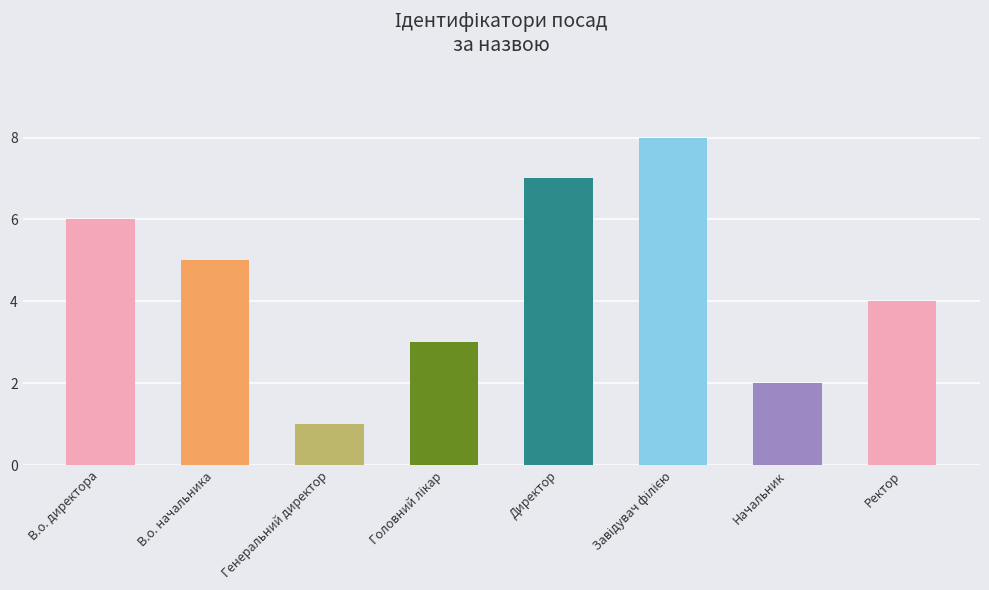

Are the bars horizontal?

No